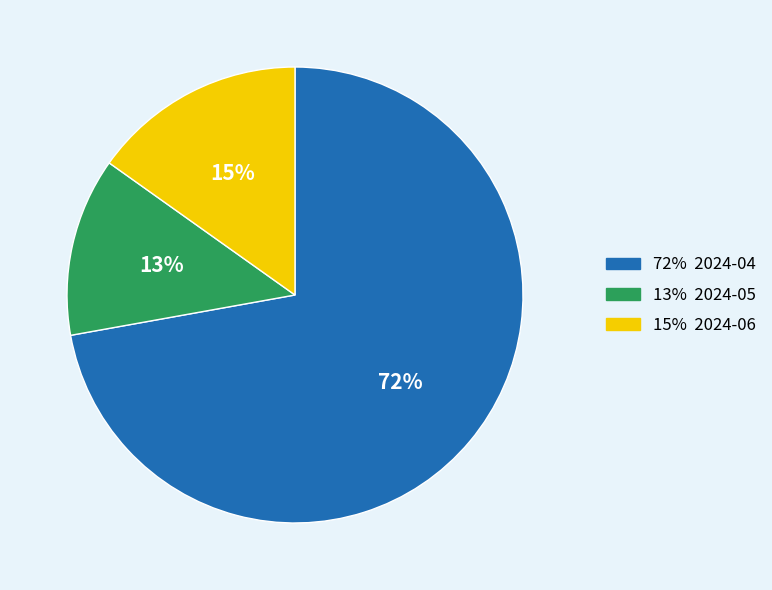

Is there a majority slice in this chart?

Yes